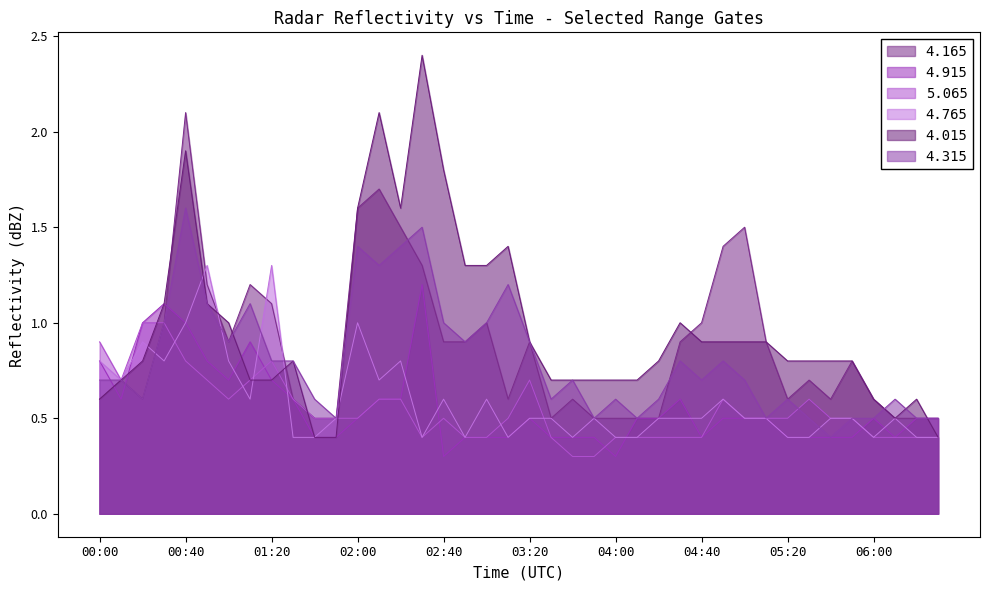

Is the value of 4.915 at 04:30 greater than the value of 4.765 at 04:50?

No